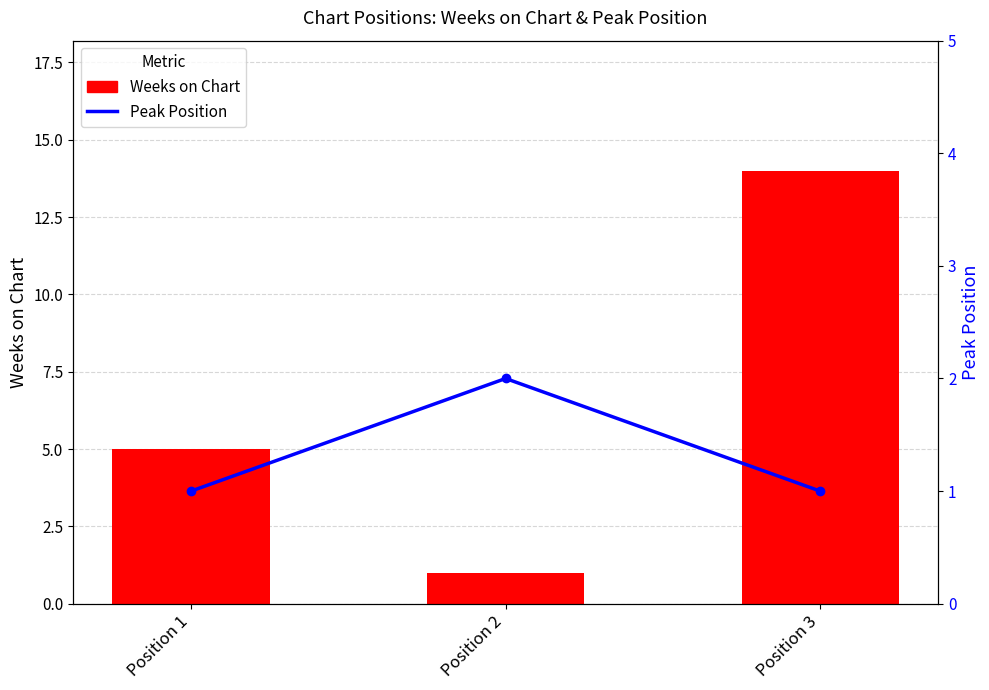

How many data points in Weeks on Chart are less than 5?

1